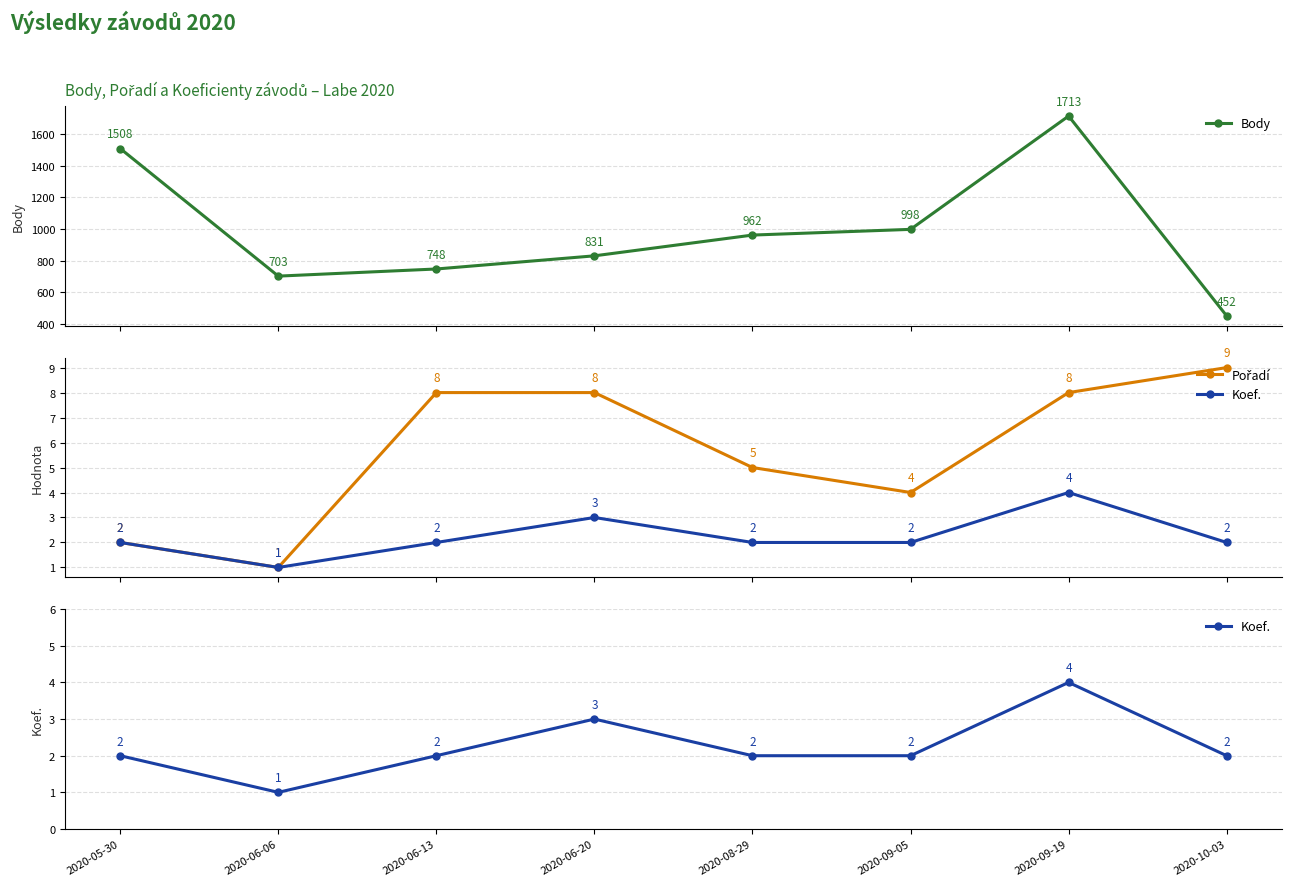

True or false: Koef. and Pořadí intersect in this chart.

False